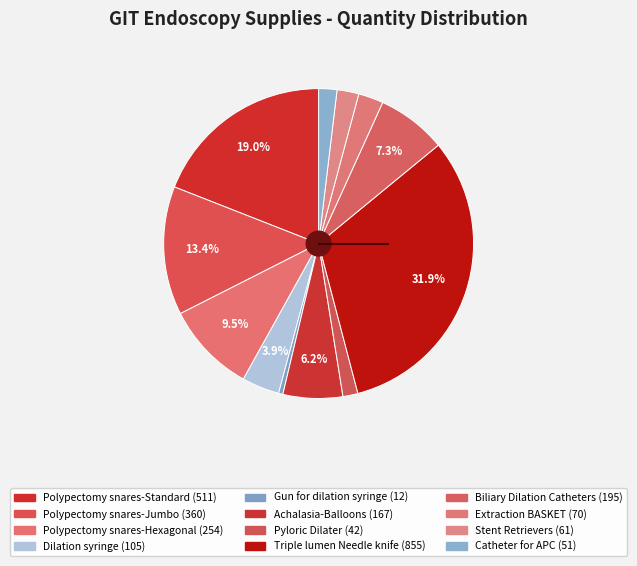

Is Stent Retrievers the majority of the pie?

No